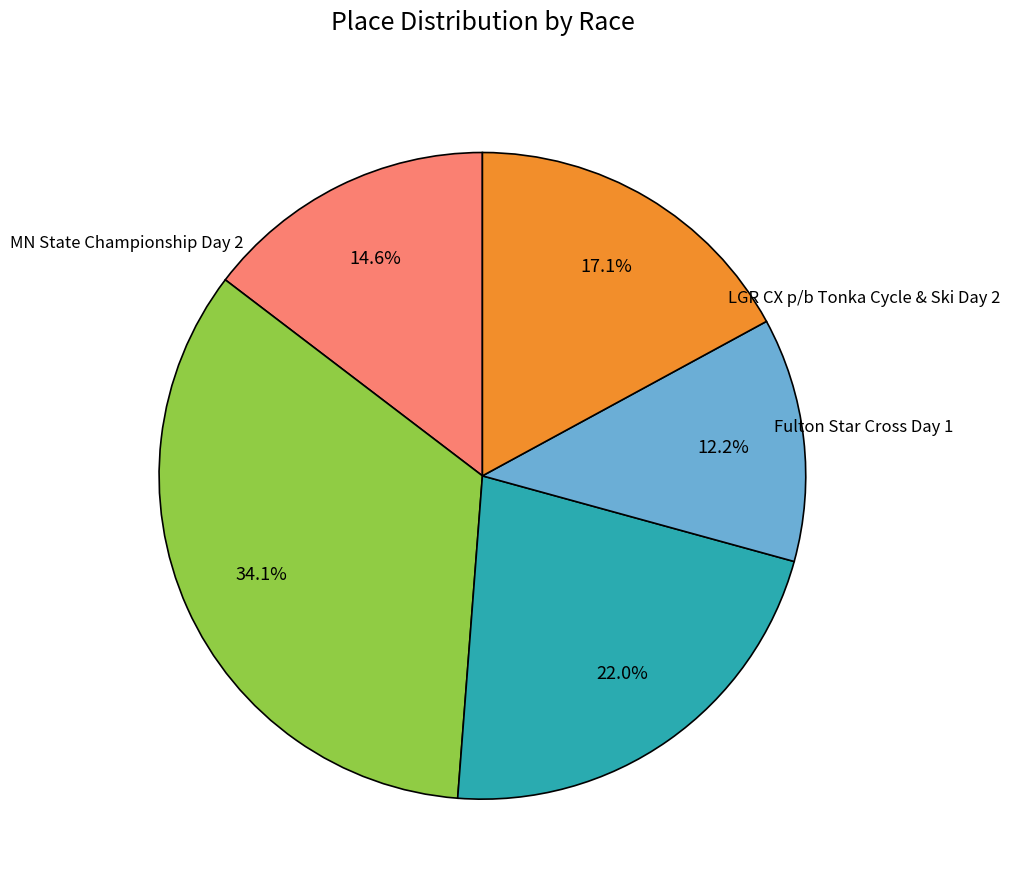

Is there any slice that represents more than half of the pie?

No